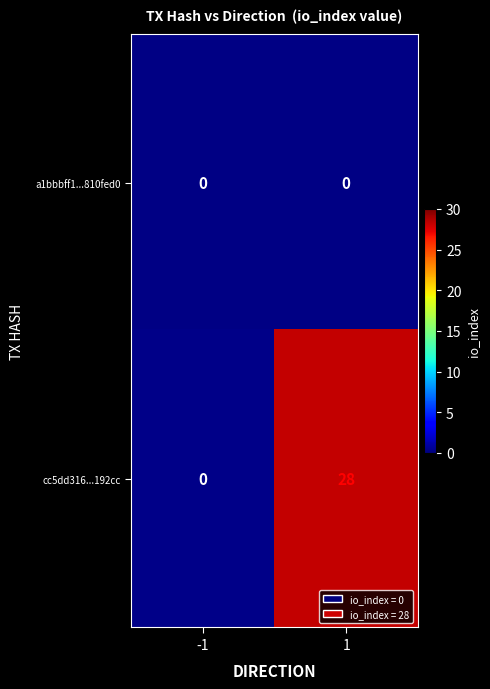

Reading right to left, what are all the values shown in this chart?

a1bbbff1...810fed0: 0	0
cc5dd316...192cc: 28	0